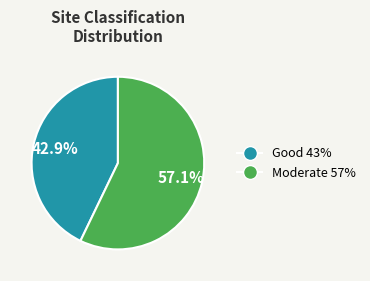

Does any single category account for the majority?

Yes